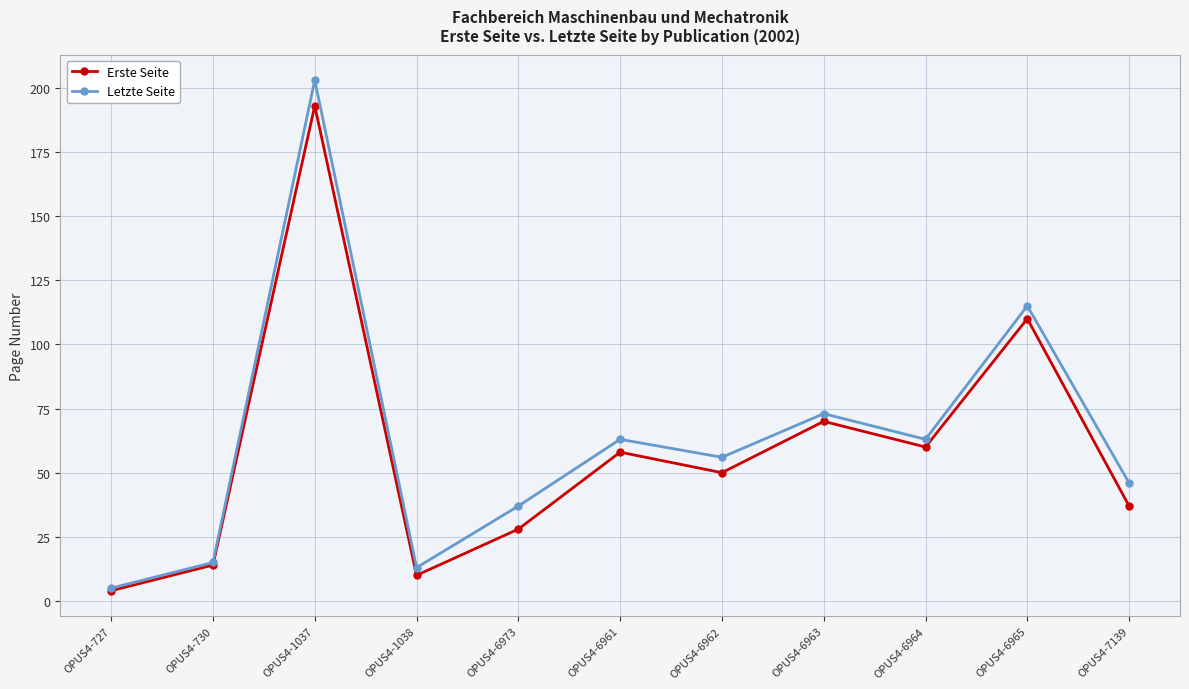

Which series changed the most between OPUS4-1037 and OPUS4-6973?

Letzte Seite